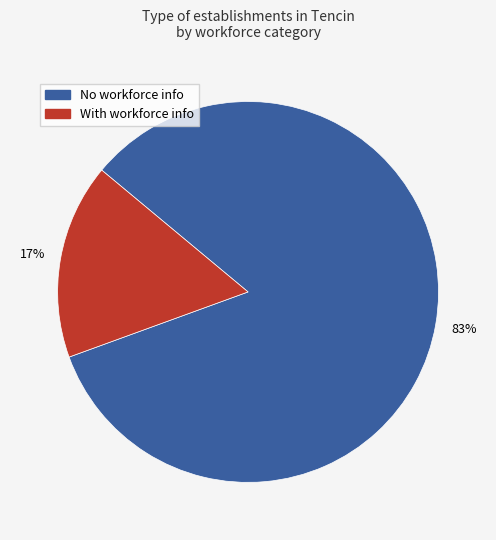

Does any single category account for the majority?

Yes